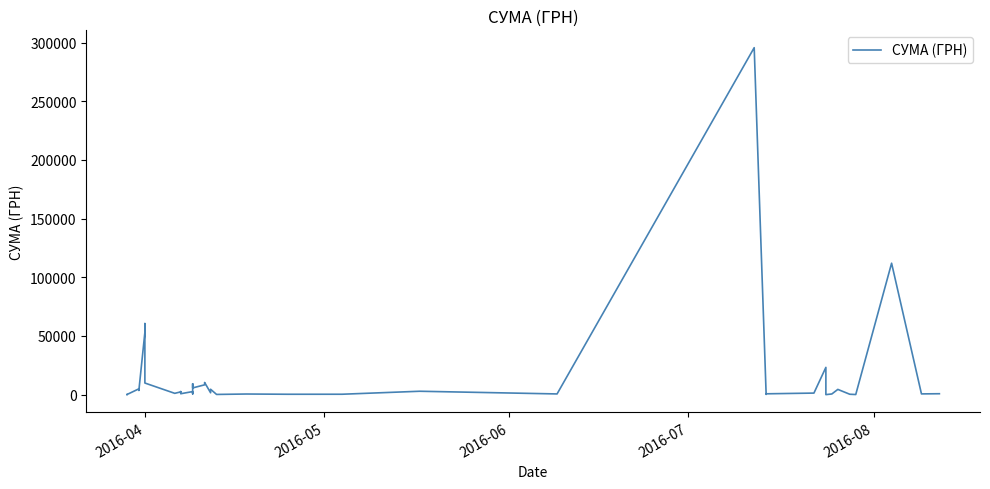

What is the difference between the maximum and minimum values?

295627.4